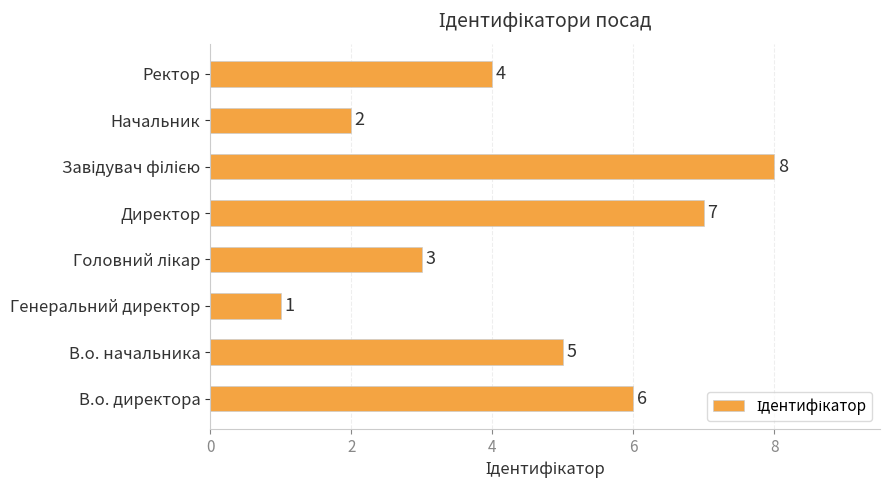

What is the change in value from В.о. начальника to Директор?

+2